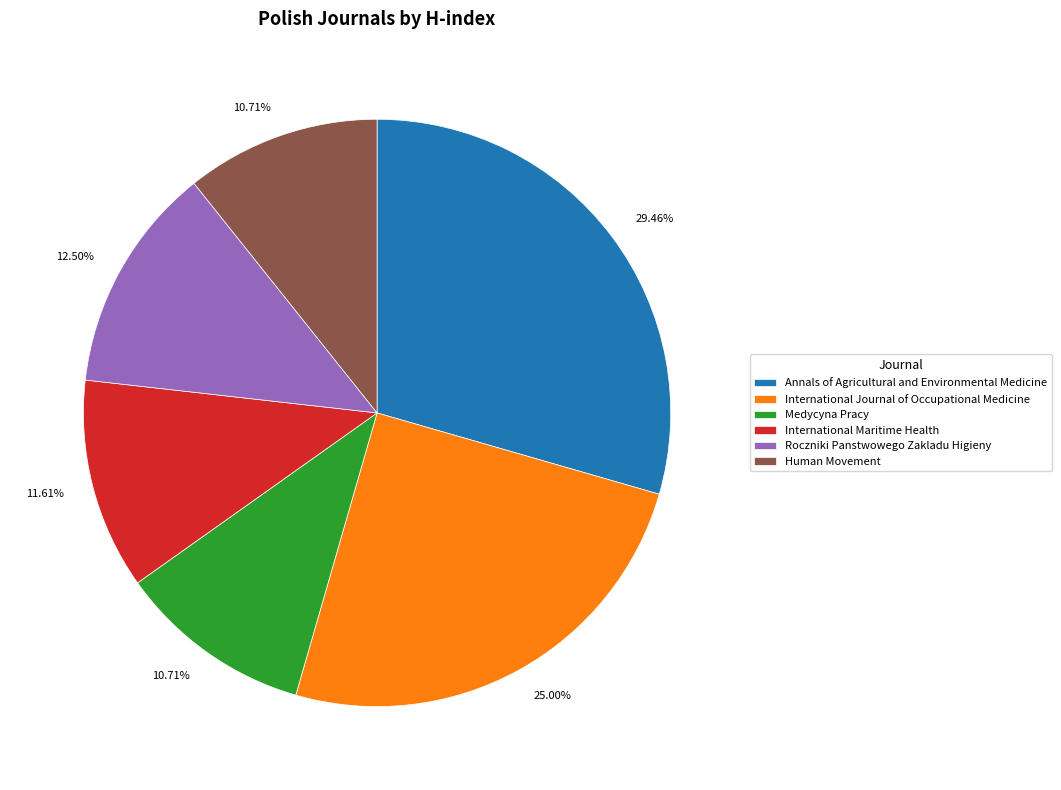

How many slices are in this pie chart?

6